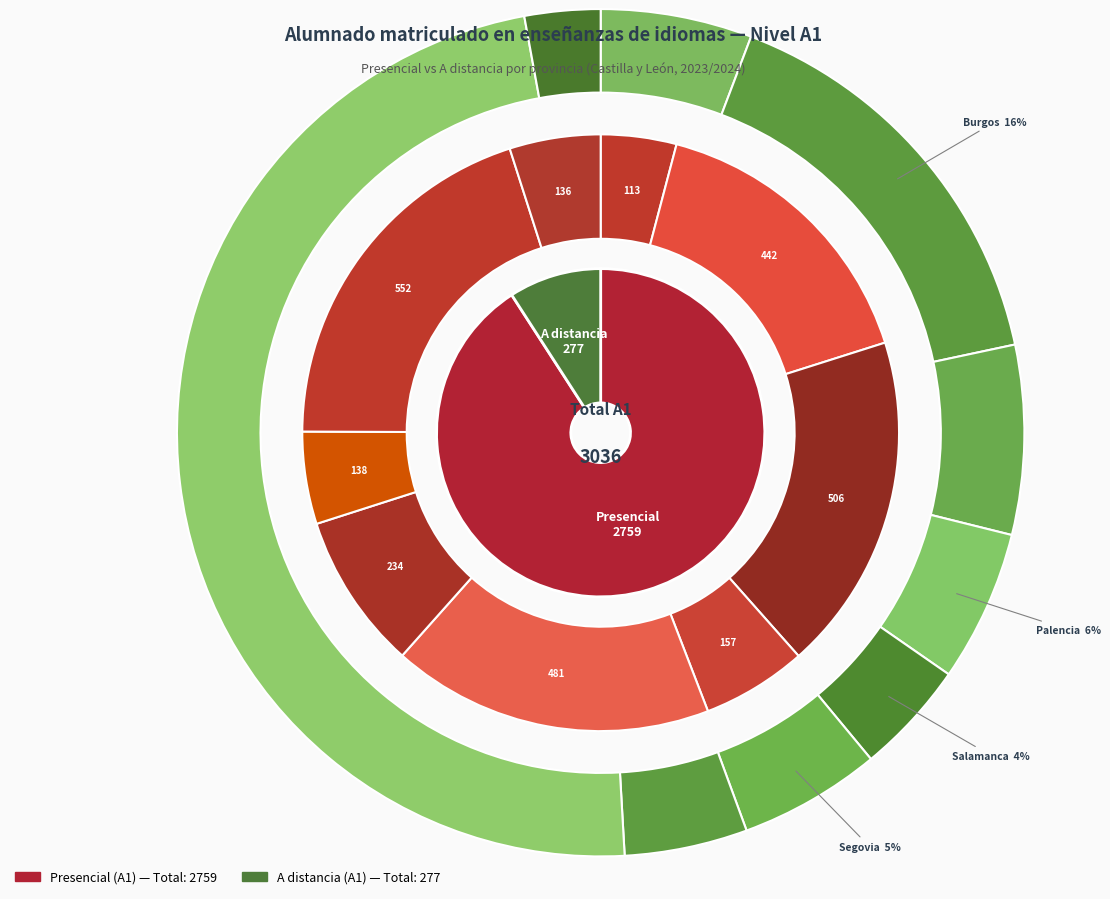

Does Ávila account for over 50% of the chart?

No